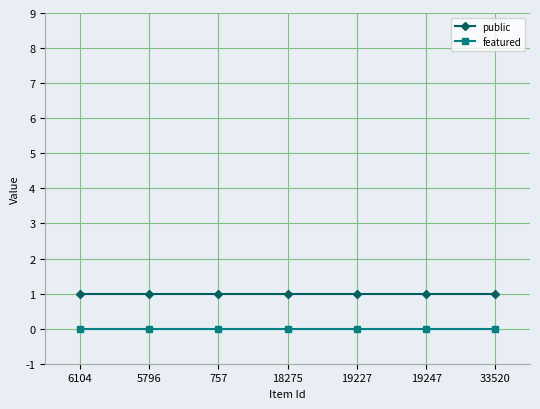

True or false: public has a value of 2 at 33520.

False